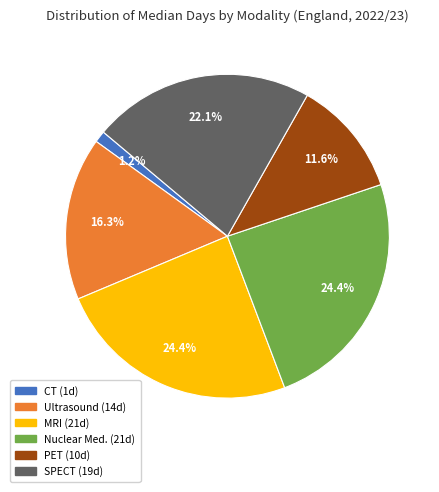

Is there a majority slice in this chart?

No